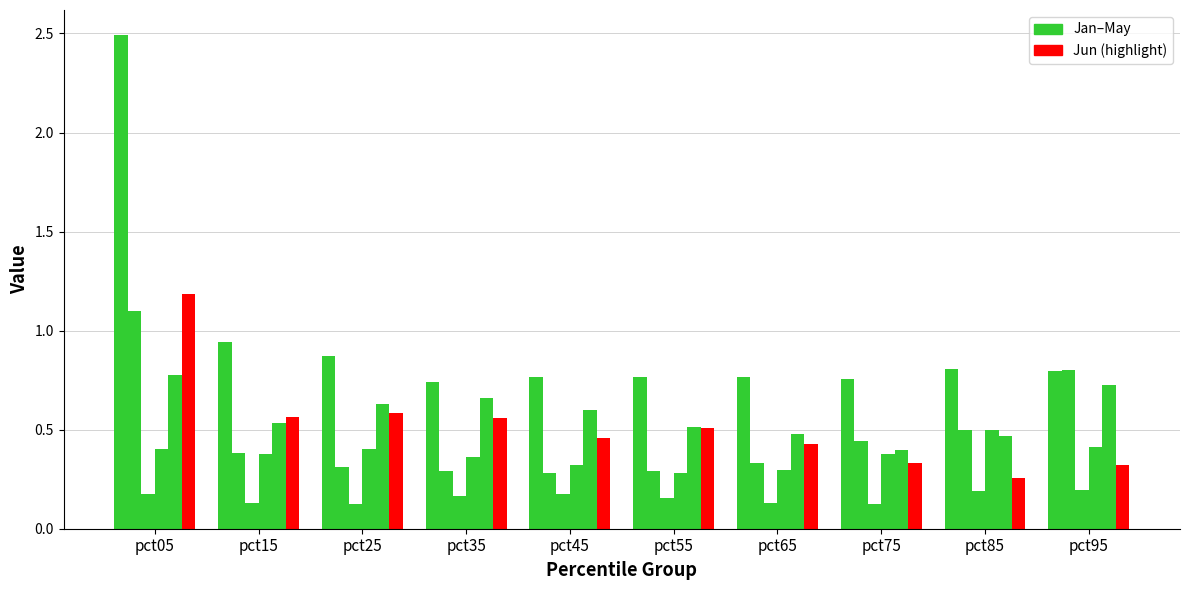

How many series are shown in this chart?

6